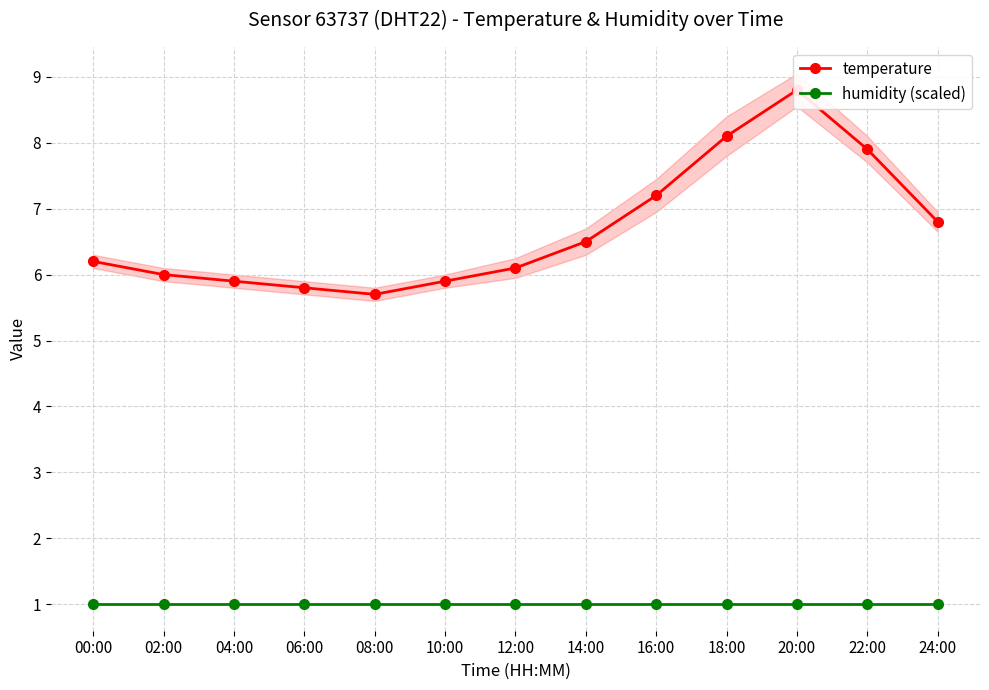

How many values in the temperature series are below 6?

4